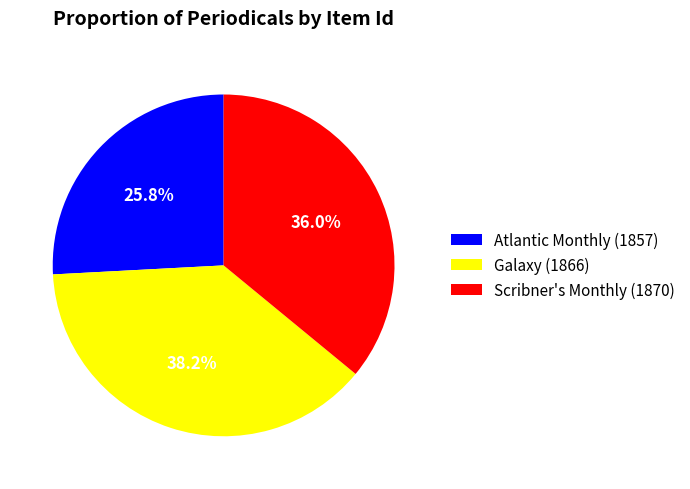

Is it true that Atlantic Monthly (1857) is 15% of the pie?

False